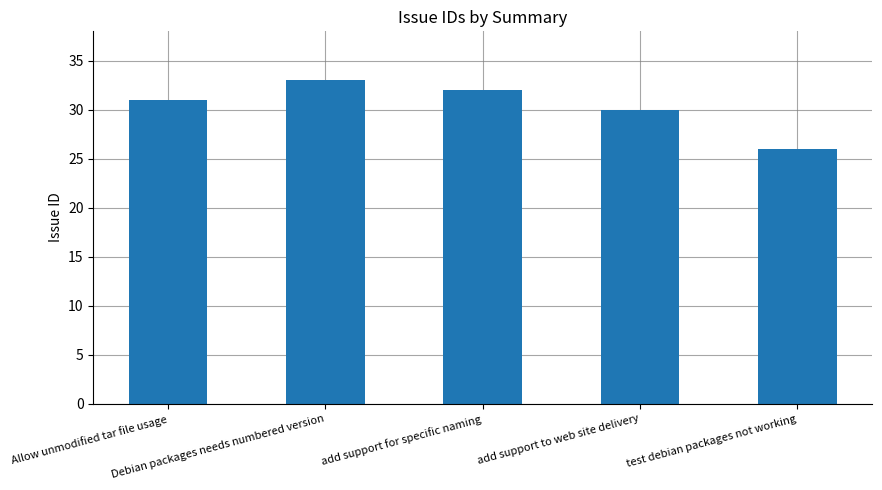

Which category has the highest value across all series?

Debian packages needs numbered version